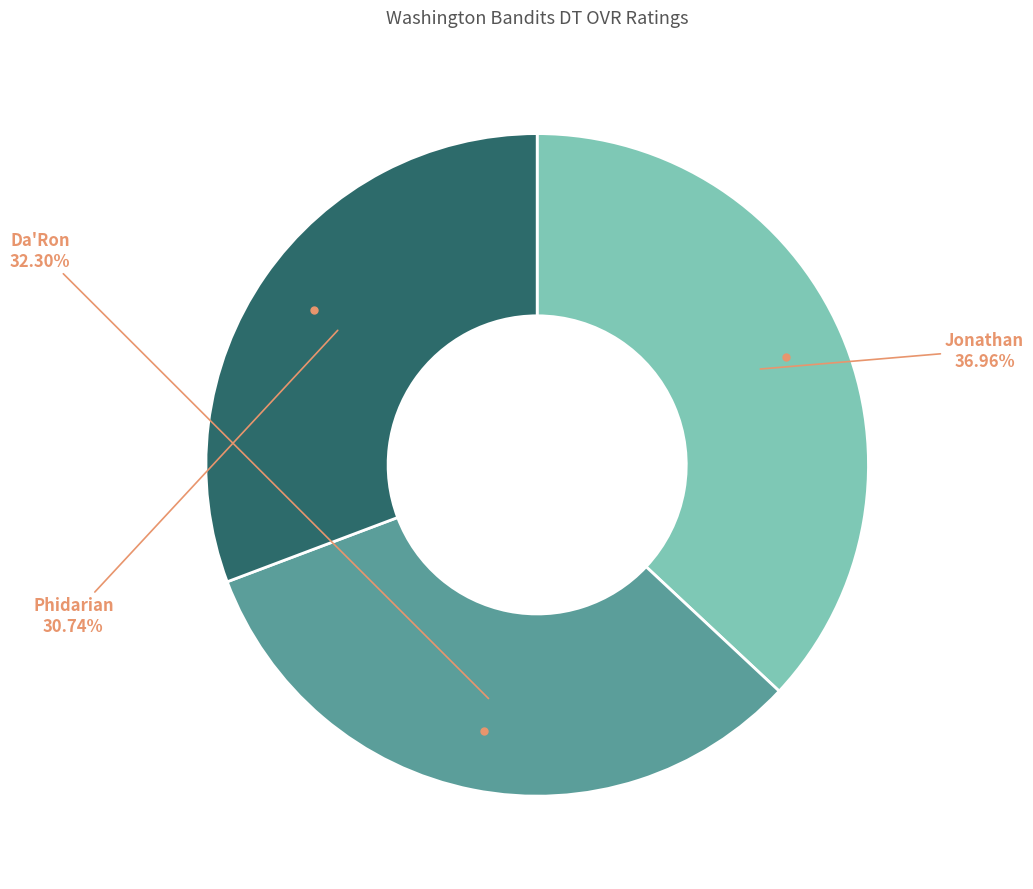

Count the number of slices in the pie.

3